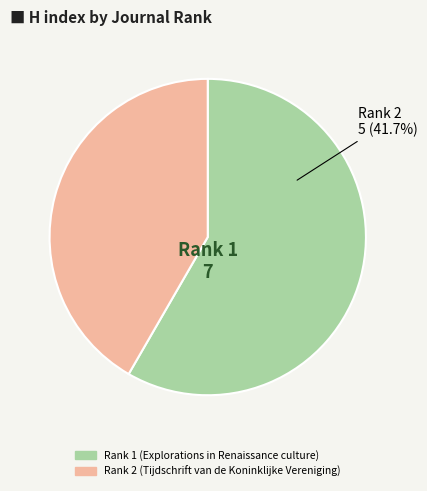

To the nearest percent, what is the average slice percentage?

50%